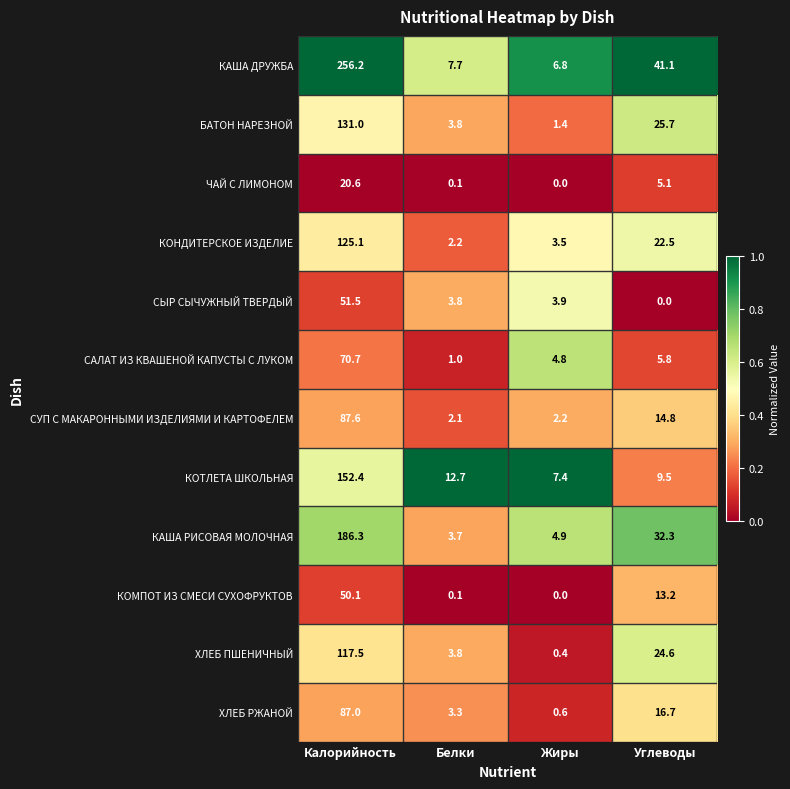

What is the sum of all КОНДИТЕРСКОЕ ИЗДЕЛИЕ values?

153.3